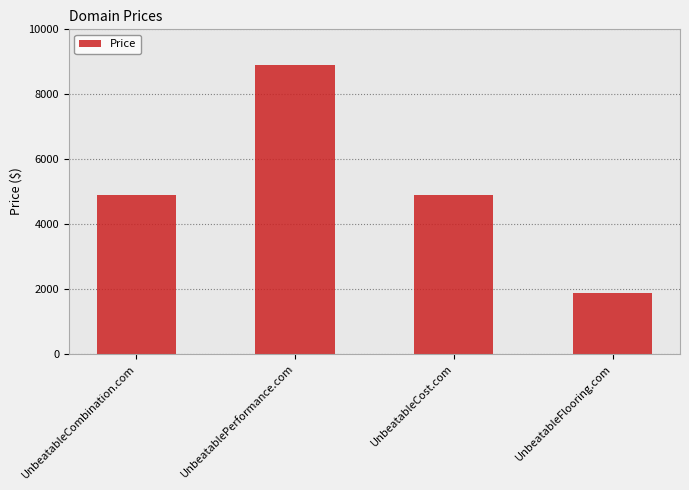

What is the average value?

5138